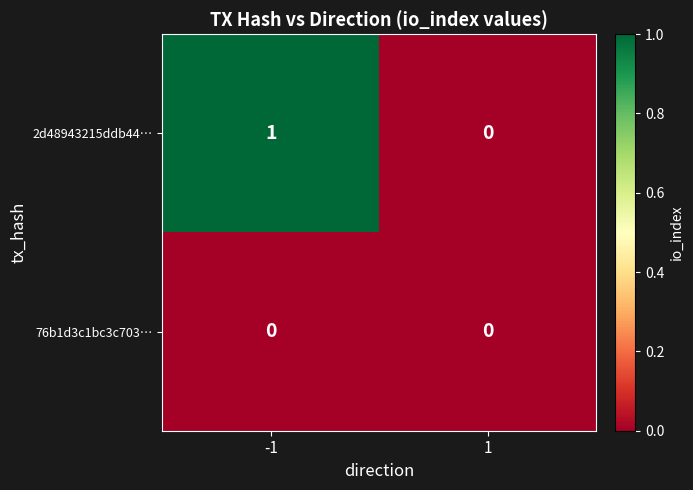

Reading left to right, list all the values displayed in this chart.

2d48943215ddb44…: -1=1	1=0
76b1d3c1bc3c703…: -1=0	1=0